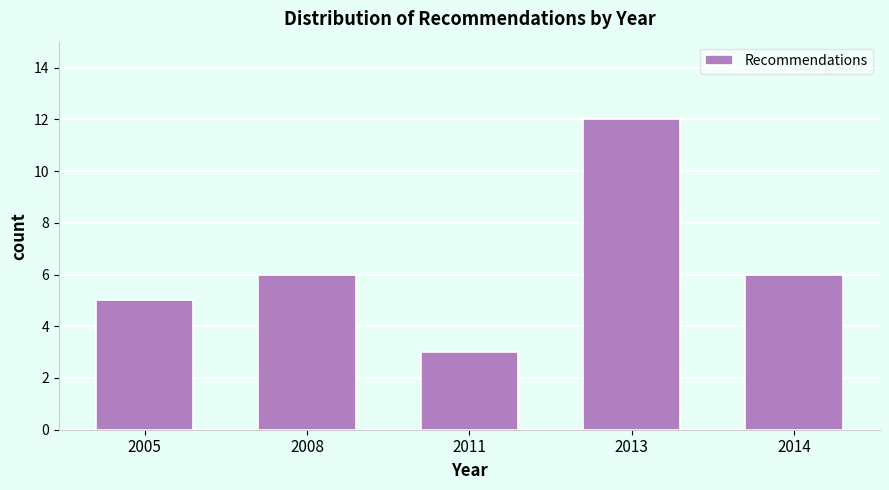

Reading right to left, what are all the values shown in this chart?

2014=6	2013=12	2011=3	2008=6	2005=5